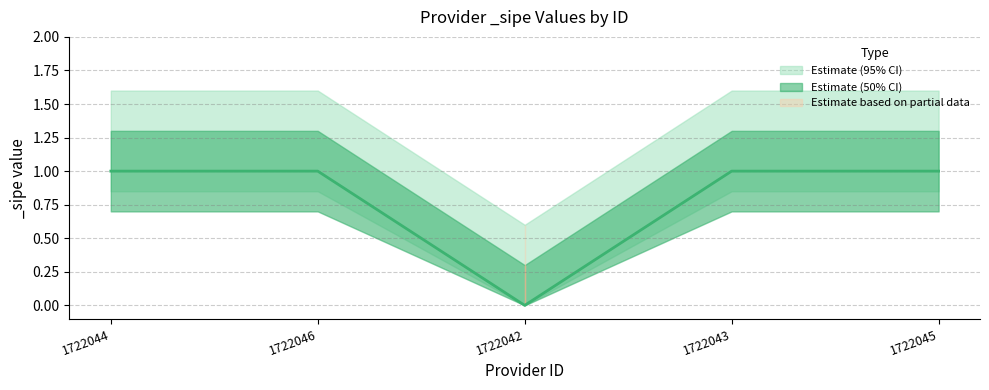

Reading left to right, list all the values displayed in this chart.

1722044=1	1722046=1	1722042=0	1722043=1	1722045=1